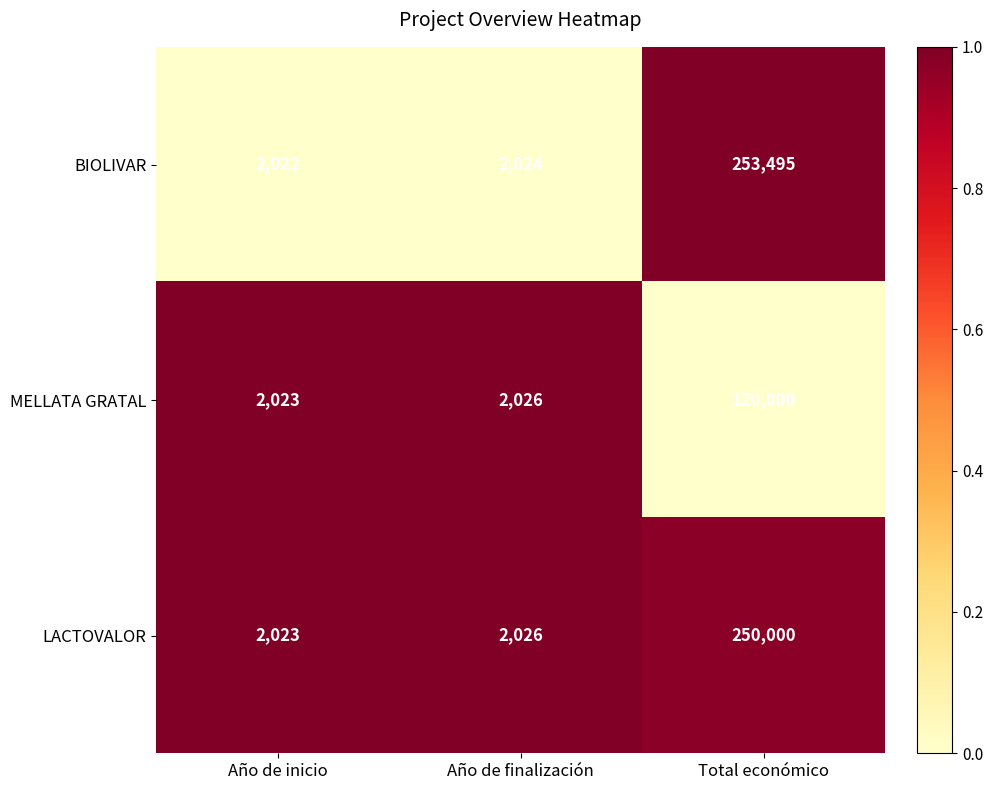

What is the total value across all series at Año de inicio?

6068